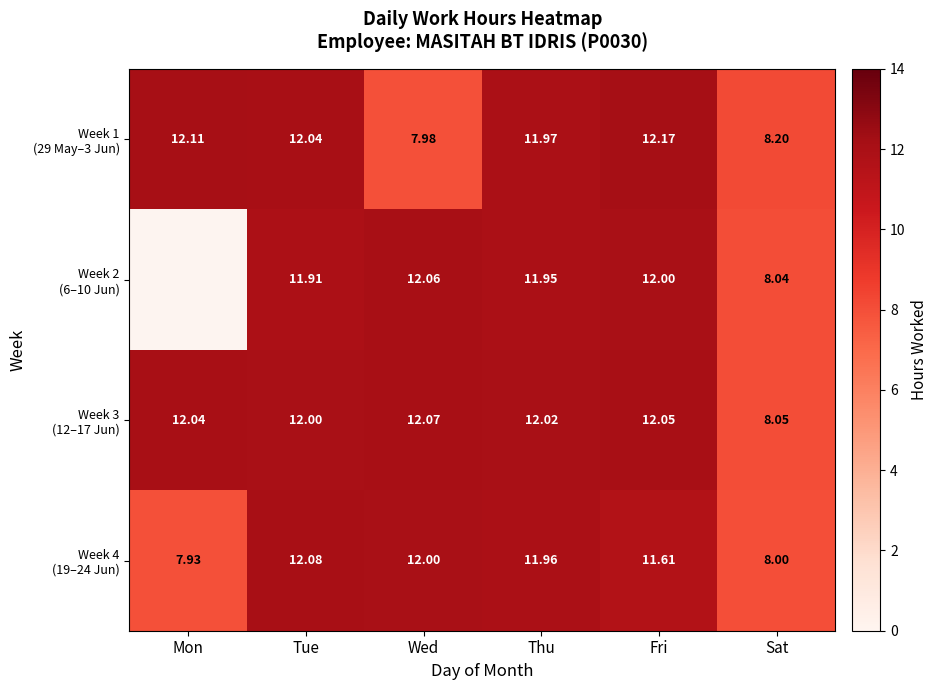

Rank the series at Sat from lowest to highest value.

Week 4 (19–24 Jun), Week 2 (6–10 Jun), Week 3 (12–17 Jun), Week 1 (29 May–3 Jun)